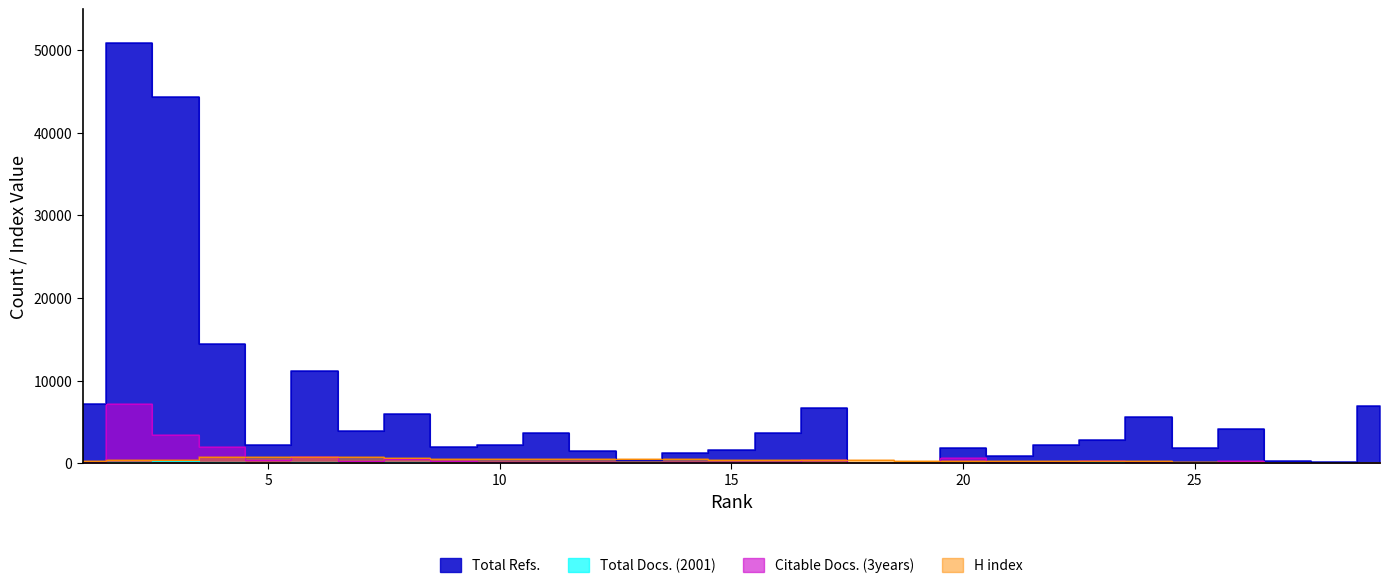

True or false: Total Docs. (2001) has a value of 71 at 24.

False